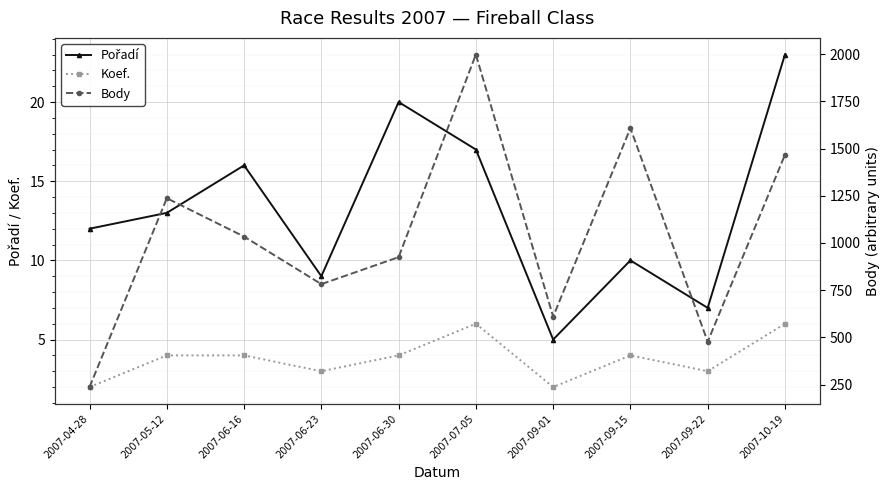

What is the difference between the maximum and minimum values in the Body series?

1761